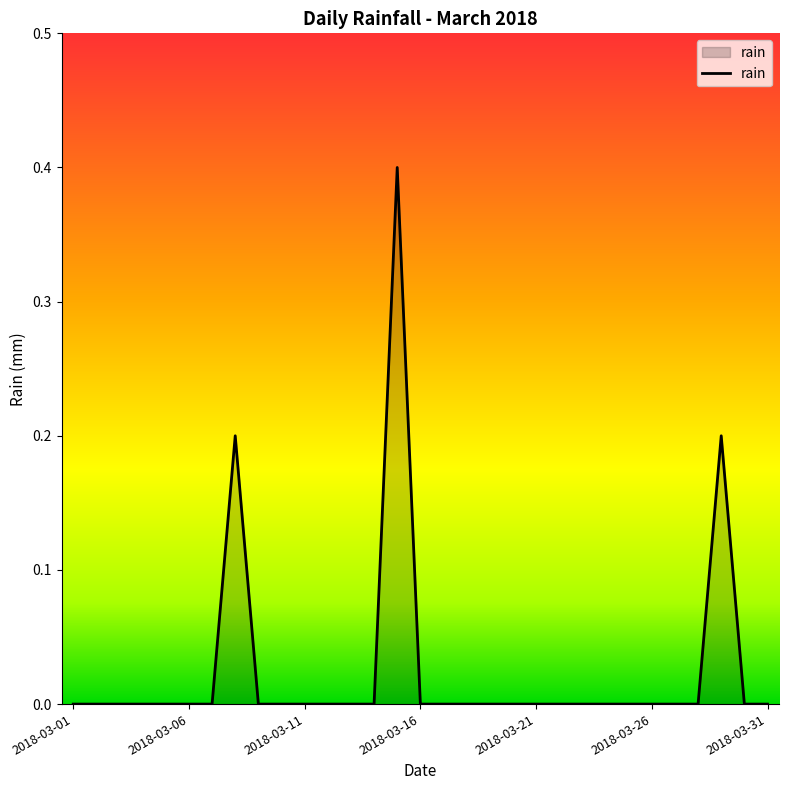

What is the difference between the maximum and minimum values?

0.4